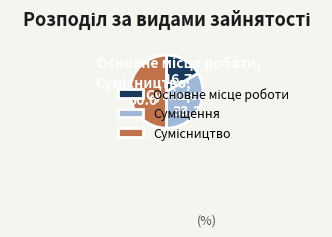

How many segments does this pie chart have?

3